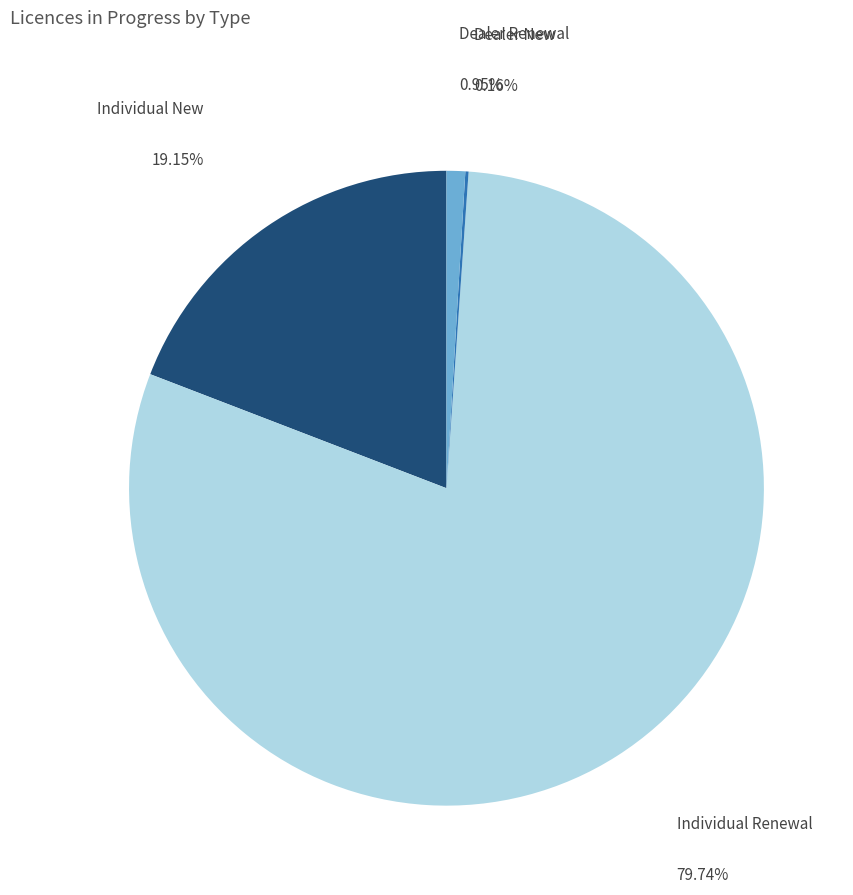

Which category has the biggest portion of the pie?

Individual Renewal